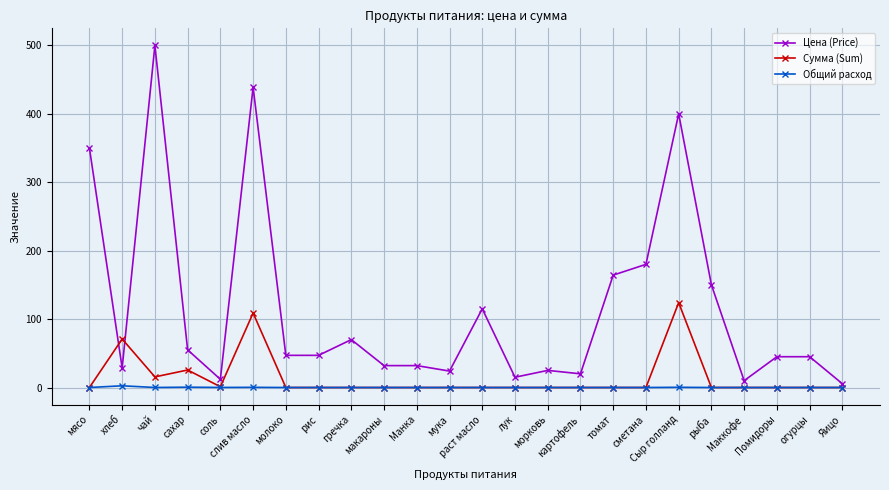

Where is the first local maximum for Цена (Price)?

чай